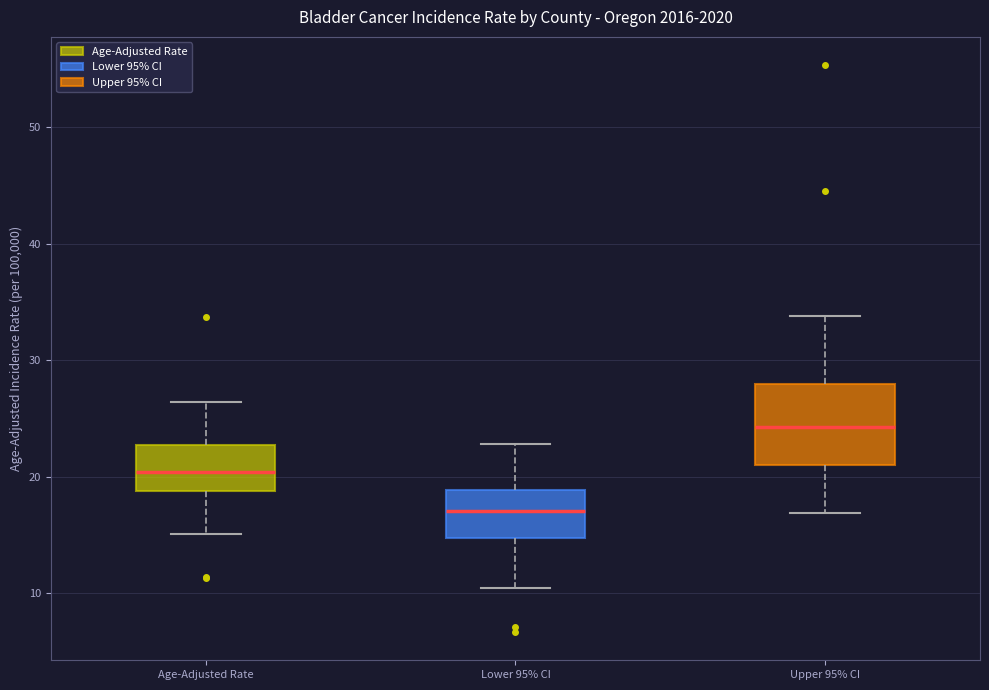

Where is the lower edge of the box for Upper 95% CI on the y-axis? The values are not printed on the chart, so give them approximately, as read against the axis.

21